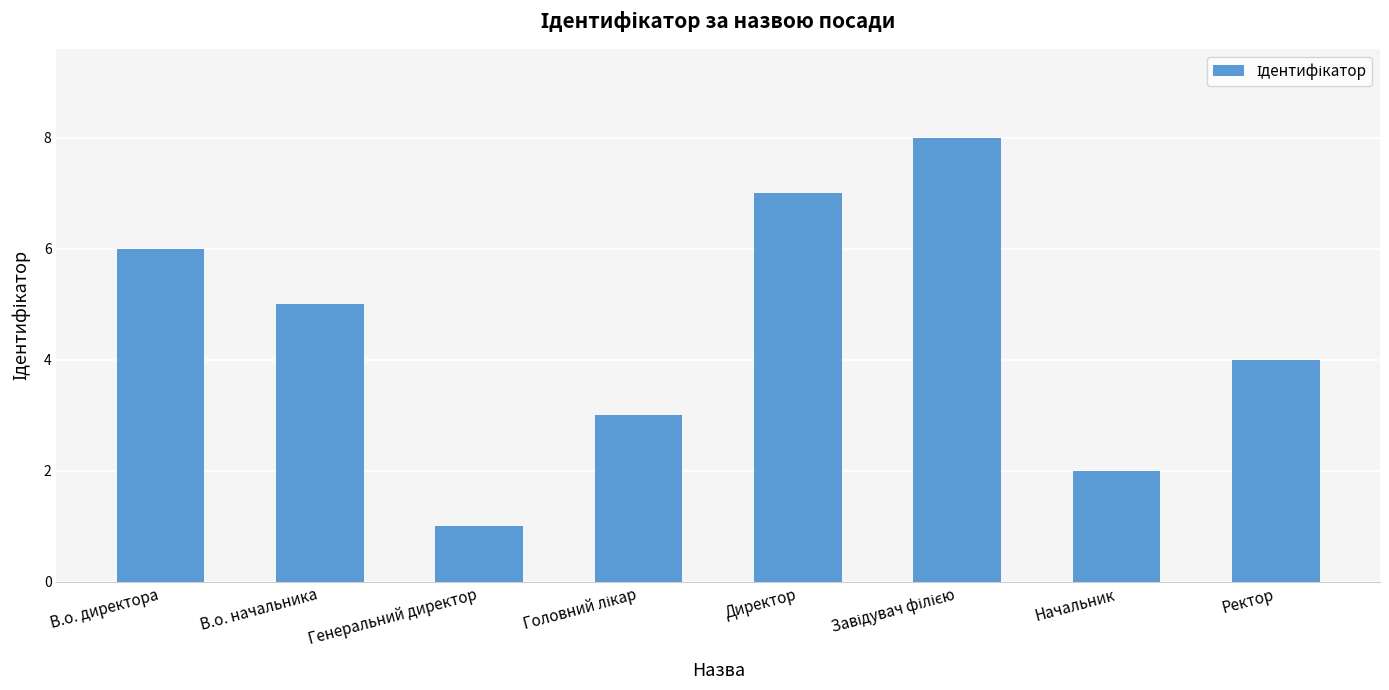

Between В.о. начальника and Генеральний директор, which is larger?

В.о. начальника